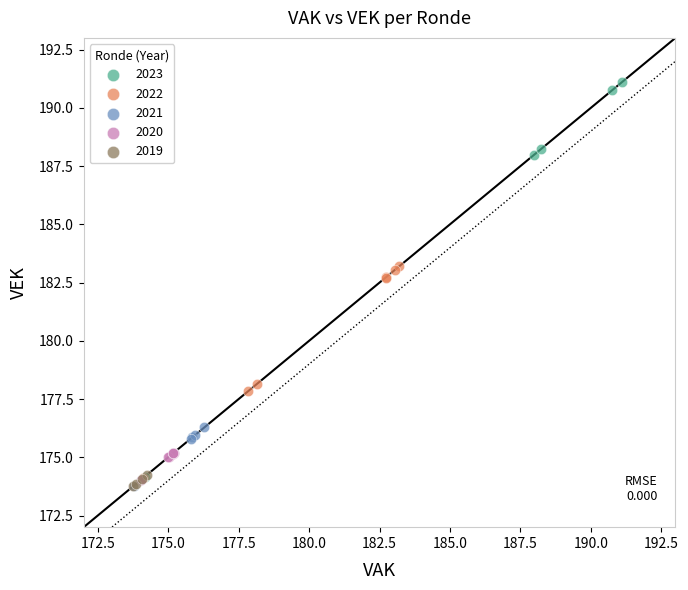

Which series reaches the maximum Y coordinate?

2023